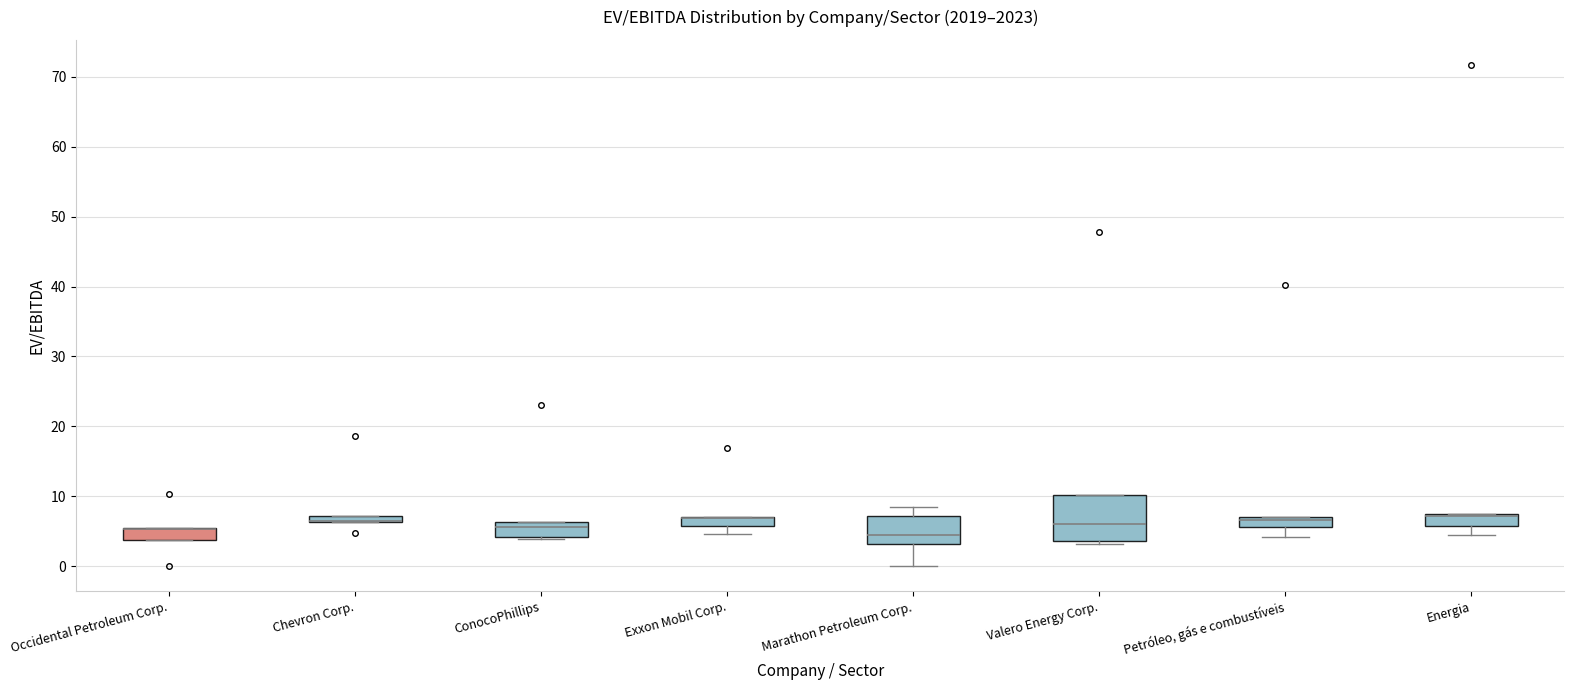

Where is the lower edge of the box for Marathon Petroleum Corp. on the y-axis? The values are not printed on the chart, so give them approximately, as read against the axis.

3